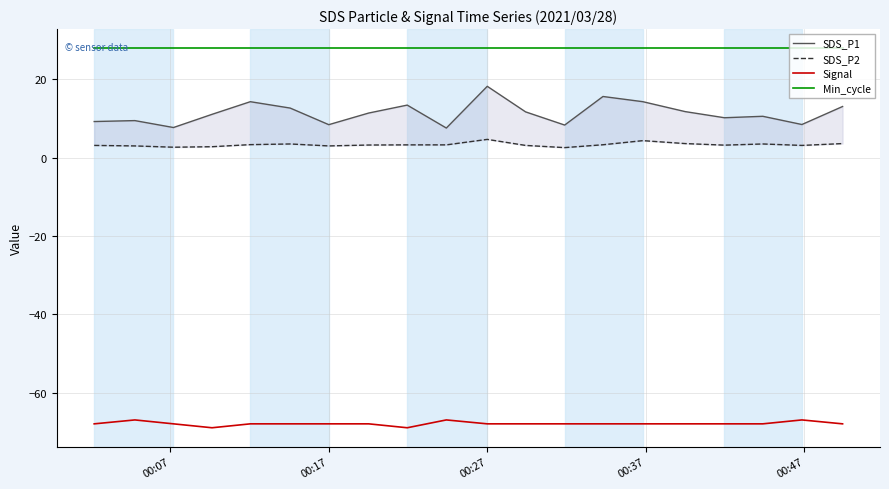

How many lines are shown in the chart?

4